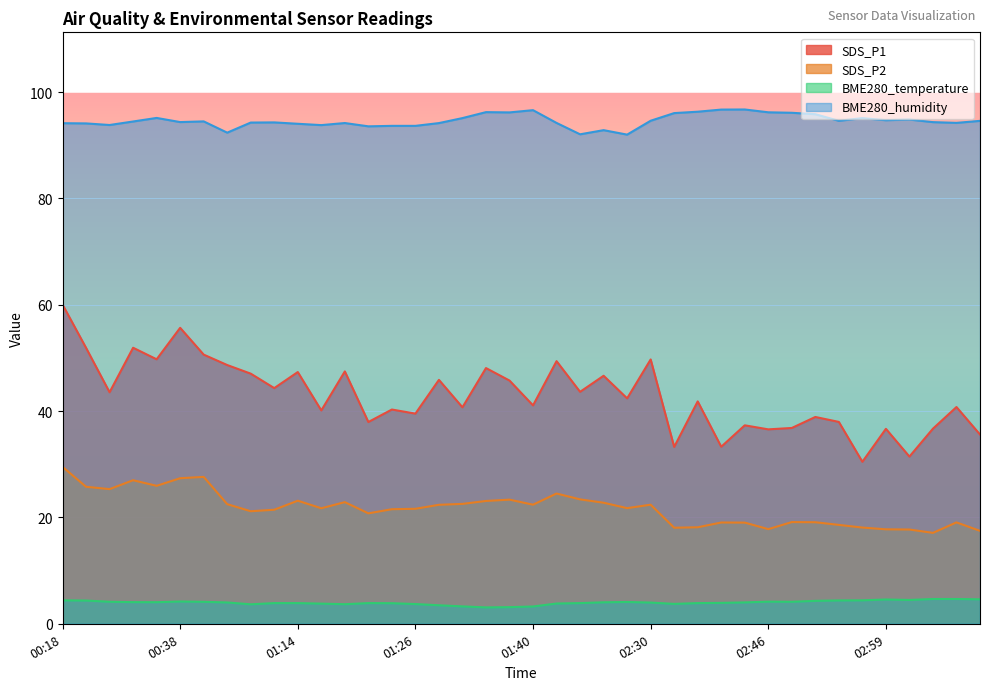

Reading left to right, extract all data points from this chart.

SDS_P1: 00:18=60.0	00:24=51.9	00:26=43.5	00:29=51.9	00:32=49.8	00:38=55.7	00:40=50.6	01:00=48.7	01:03=47.0	01:11=44.3	01:14=47.4	01:16=40.1	01:19=47.5	01:21=38.0	01:24=40.3	01:26=39.5	01:29=45.9	01:32=40.7	01:34=48.1	01:37=45.8	01:40=41.1	01:48=49.4	01:59=43.6	02:08=46.6	02:16=42.4	02:30=49.7	02:33=33.3	02:39=41.8	02:41=33.3	02:44=37.3	02:46=36.6	02:49=36.8	02:51=38.9	02:54=38.0	02:56=30.5	02:59=36.7	03:02=31.4	03:04=36.7	03:07=40.8	03:09=35.6
SDS_P2: 00:18=29.5	00:24=25.8	00:26=25.3	00:29=27.0	00:32=25.9	00:38=27.4	00:40=27.6	01:00=22.5	01:03=21.2	01:11=21.4	01:14=23.1	01:16=21.7	01:19=22.9	01:21=20.8	01:24=21.6	01:26=21.6	01:29=22.4	01:32=22.6	01:34=23.1	01:37=23.4	01:40=22.4	01:48=24.5	01:59=23.4	02:08=22.8	02:16=21.8	02:30=22.4	02:33=18.1	02:39=18.1	02:41=19.1	02:44=19.0	02:46=17.8	02:49=19.1	02:51=19.1	02:54=18.6	02:56=18.1	02:59=17.8	03:02=17.7	03:04=17.1	03:07=19.1	03:09=17.5
BME280_temperature: 00:18=4.4	00:24=4.4	00:26=4.1	00:29=4.1	00:32=4.1	00:38=4.2	00:40=4.1	01:00=4.0	01:03=3.7	01:11=3.9	01:14=3.9	01:16=3.8	01:19=3.7	01:21=3.9	01:24=3.9	01:26=3.7	01:29=3.5	01:32=3.3	01:34=3.1	01:37=3.1	01:40=3.2	01:48=3.8	01:59=3.9	02:08=4.0	02:16=4.1	02:30=4.0	02:33=3.7	02:39=3.9	02:41=3.9	02:44=4.0	02:46=4.2	02:49=4.1	02:51=4.3	02:54=4.4	02:56=4.4	02:59=4.6	03:02=4.5	03:04=4.7	03:07=4.7	03:09=4.6
BME280_humidity: 00:18=94.2	00:24=94.1	00:26=93.8	00:29=94.5	00:32=95.2	00:38=94.4	00:40=94.5	01:00=92.4	01:03=94.3	01:11=94.3	01:14=94.0	01:16=93.8	01:19=94.2	01:21=93.6	01:24=93.7	01:26=93.7	01:29=94.2	01:32=95.1	01:34=96.2	01:37=96.2	01:40=96.6	01:48=94.2	01:59=92.1	02:08=92.8	02:16=92.0	02:30=94.6	02:33=96.1	02:39=96.3	02:41=96.7	02:44=96.7	02:46=96.2	02:49=96.1	02:51=95.8	02:54=94.6	02:56=95.1	02:59=94.7	03:02=94.8	03:04=94.4	03:07=94.2	03:09=94.6